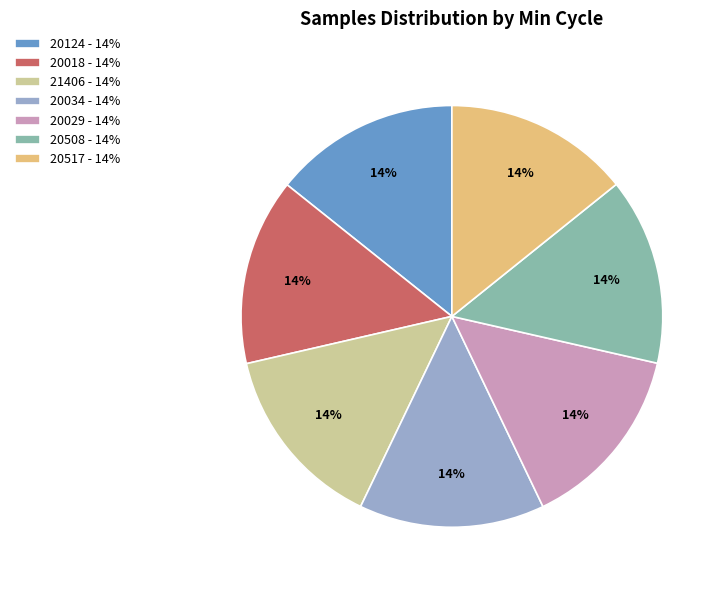

Is there a majority slice in this chart?

No